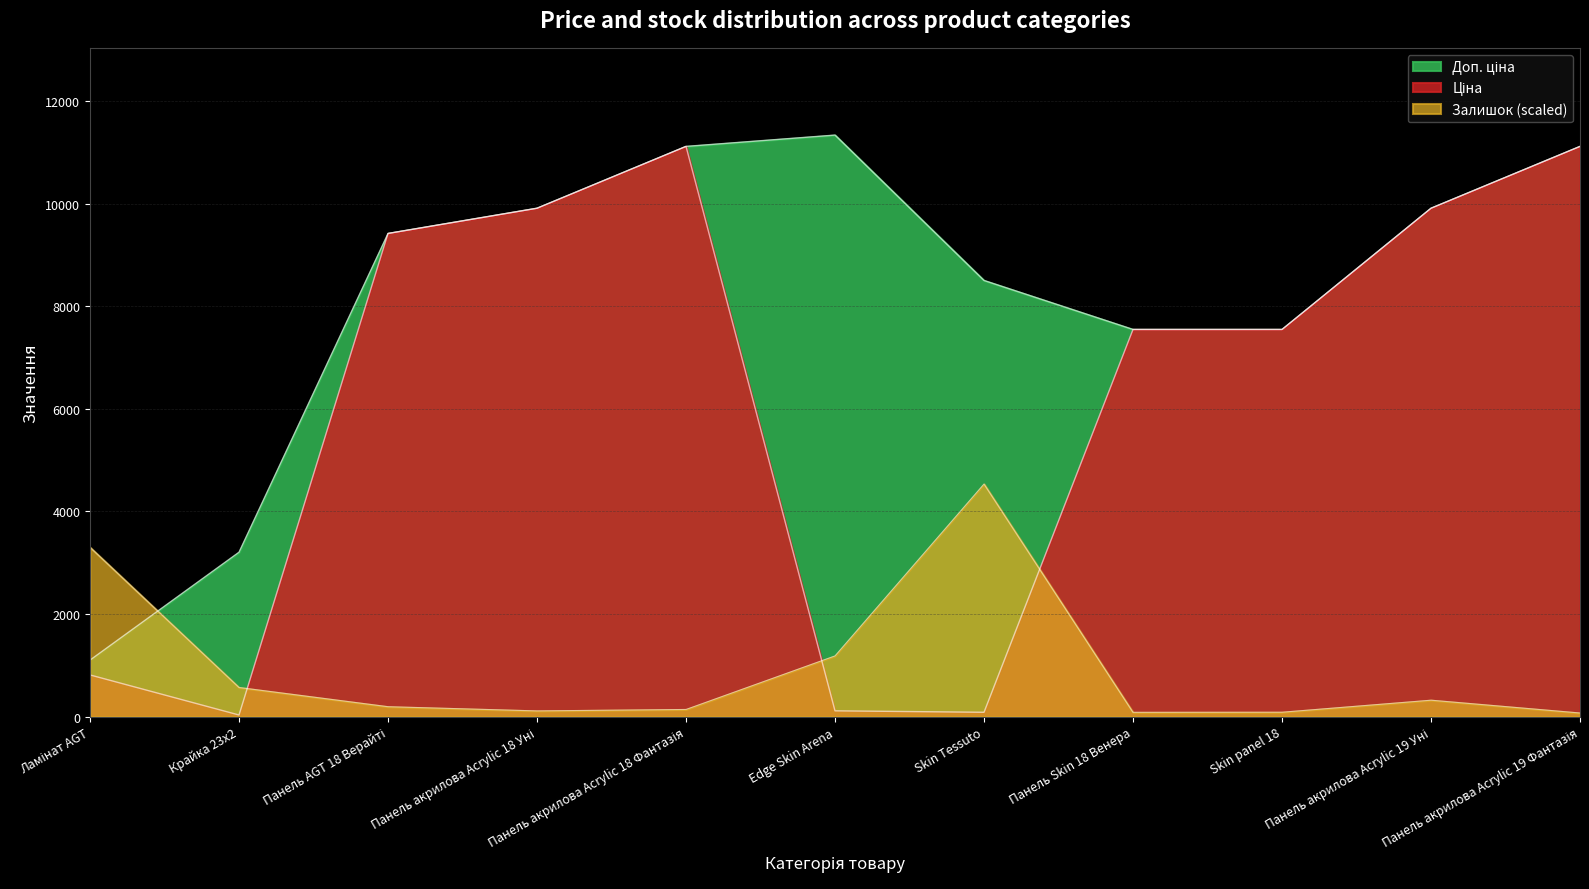

Which series has the widest spread of values?

Ціна